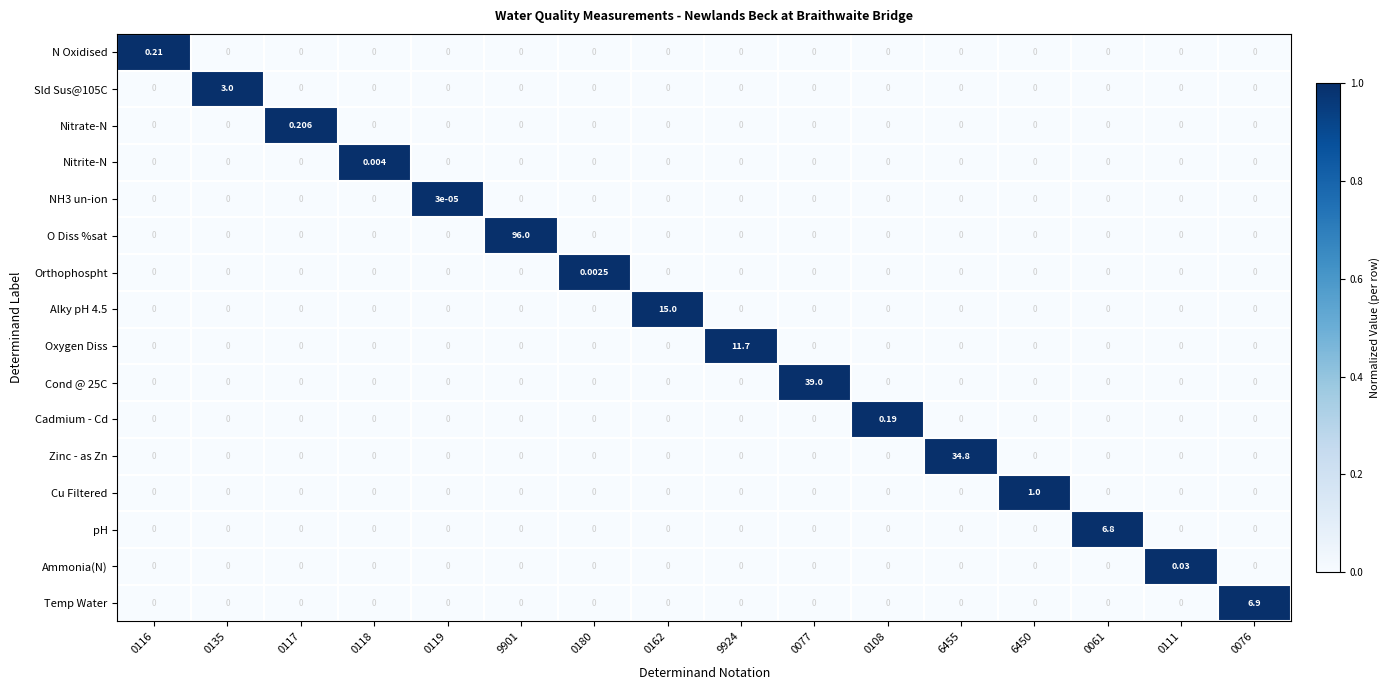

Which series has the widest spread of values?

O Diss %sat